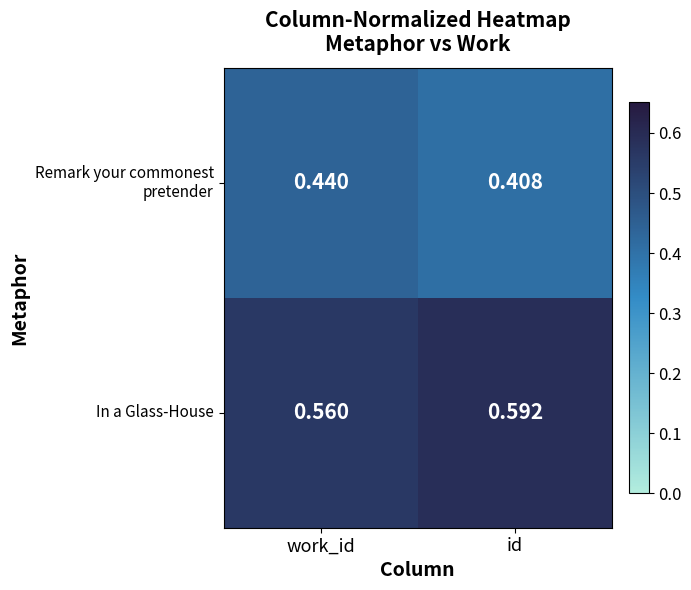

Which category has the lowest value across all series?

id